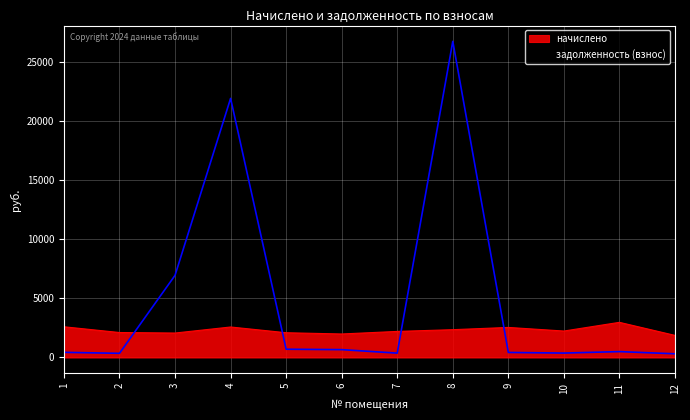

True or false: the data shows 142.1 at 12.

False